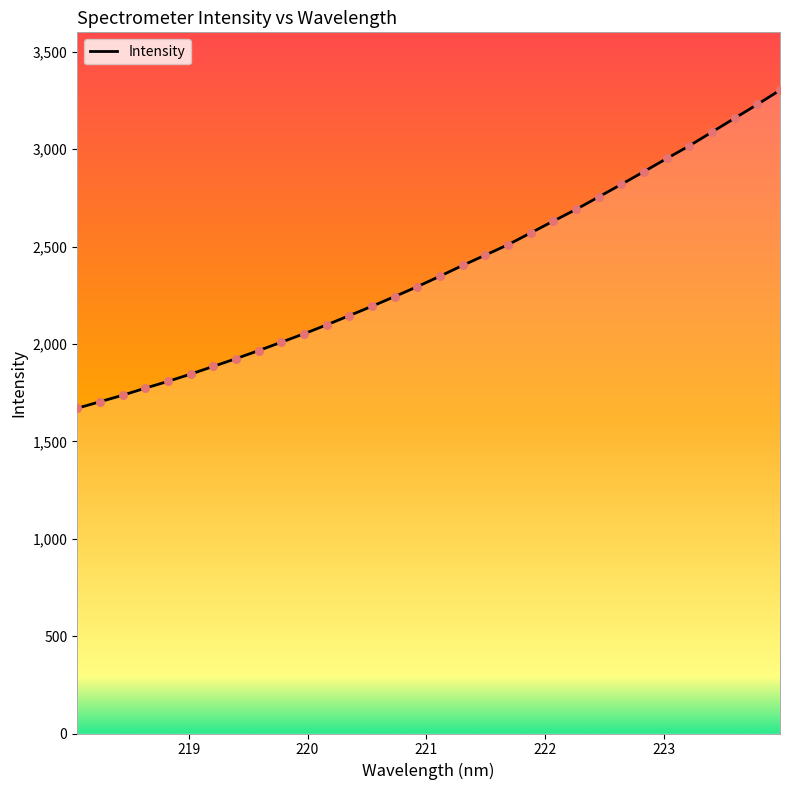

What is the difference between the maximum and minimum values?

1633.2